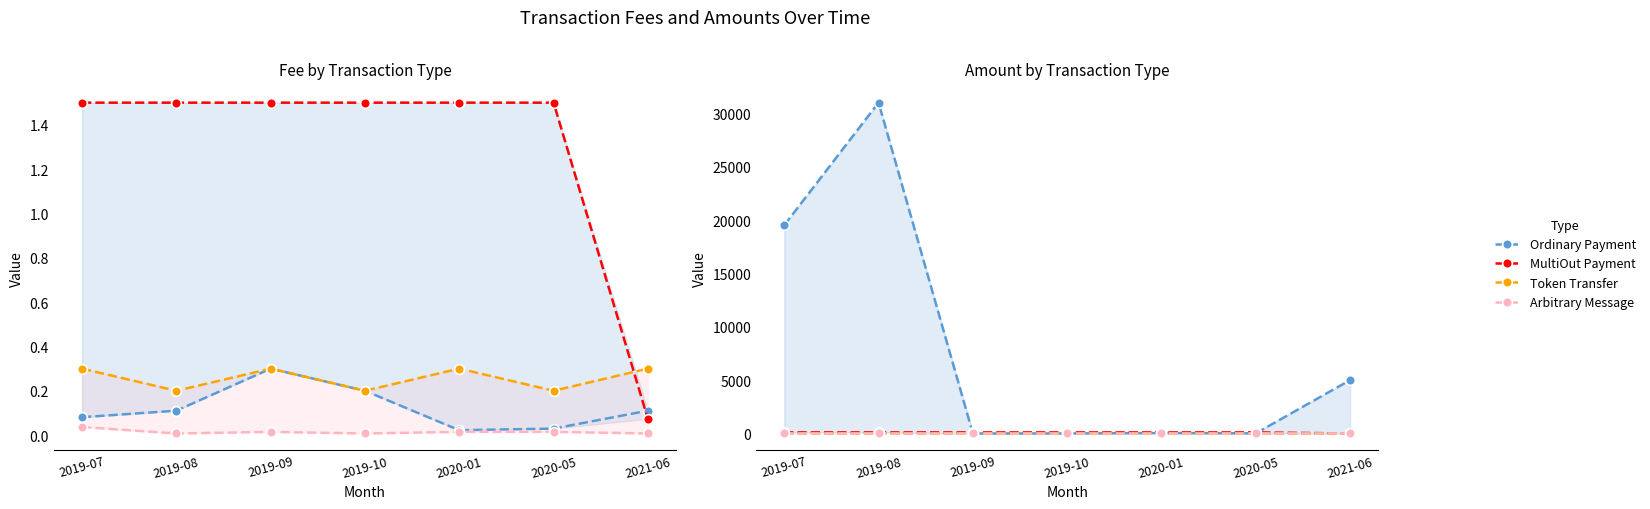

Which category has the lowest value across all series?

2019-07